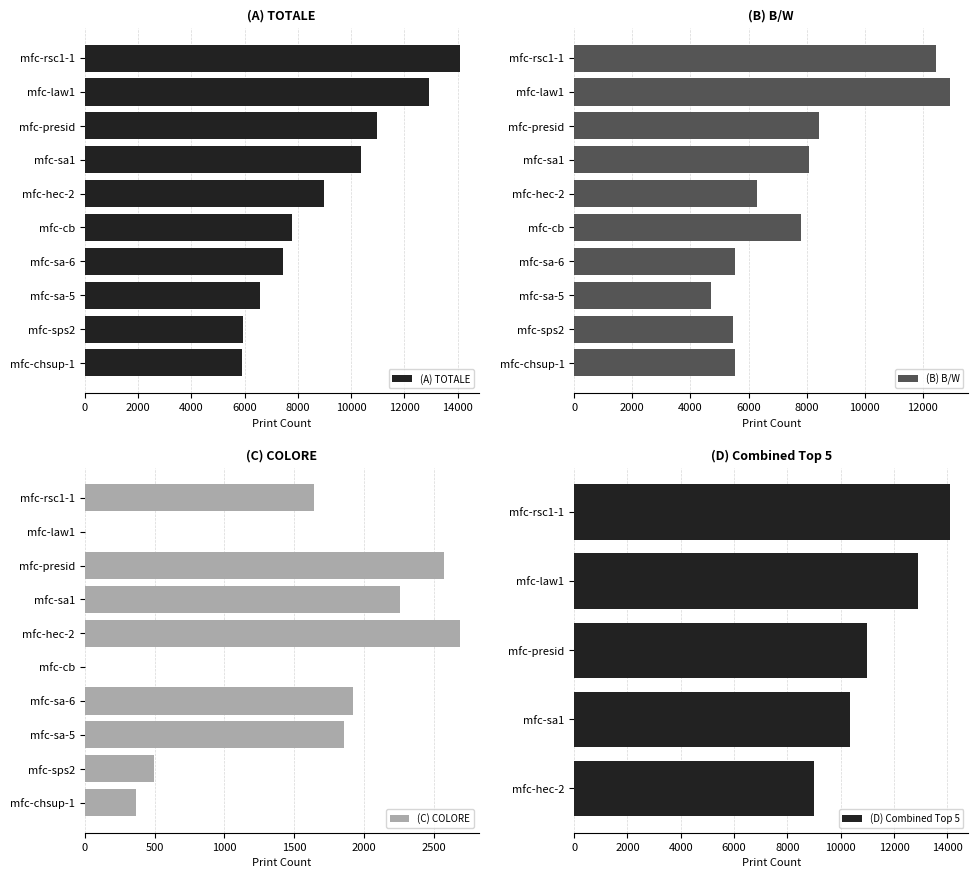

What is the greatest value displayed?

14083